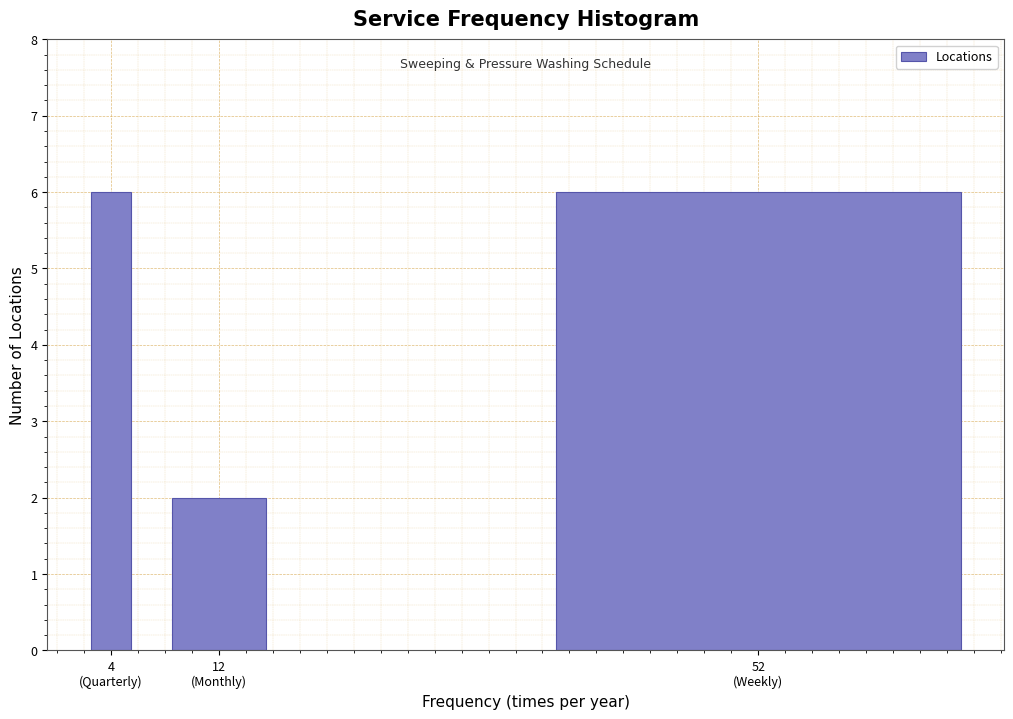

Reading left to right, extract all data points from this chart.

6	2	6